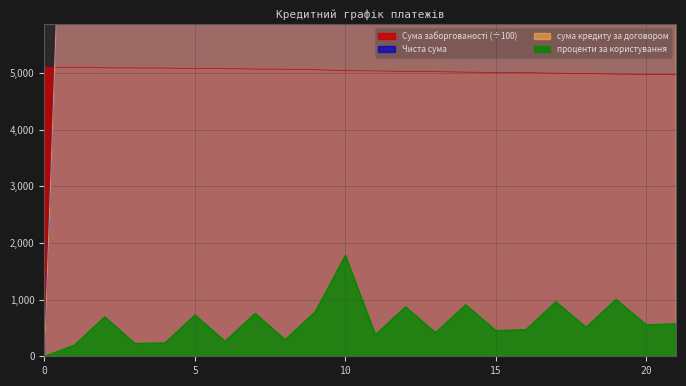

What is the total value across all series at 15?

35731.7